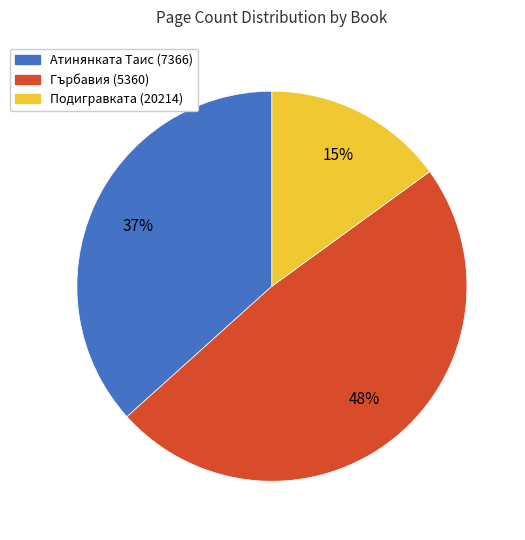

Does Атинянката Таис (7366) represent more than half of the total?

No